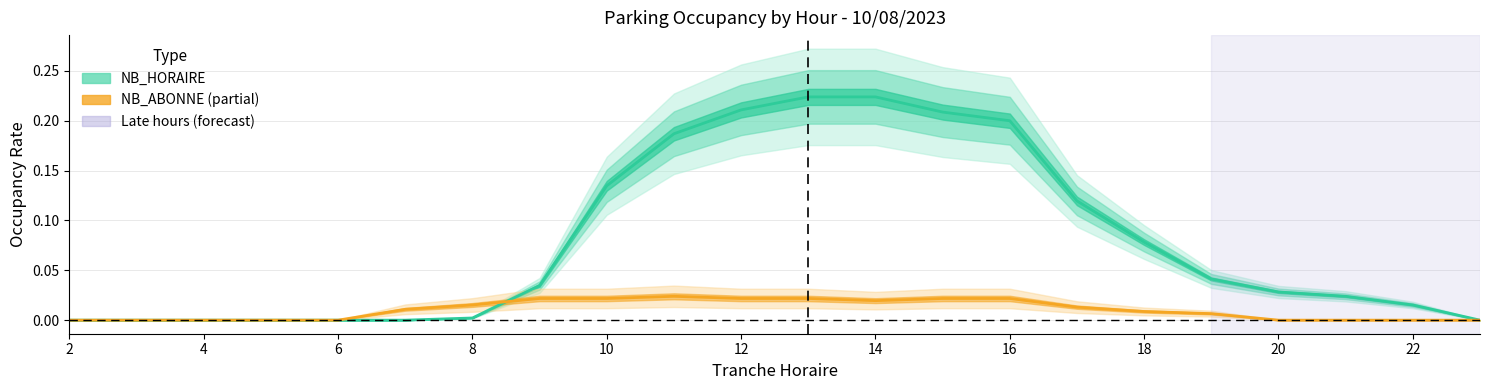

How many NB_ABONNE values are between 0 and 1?

22